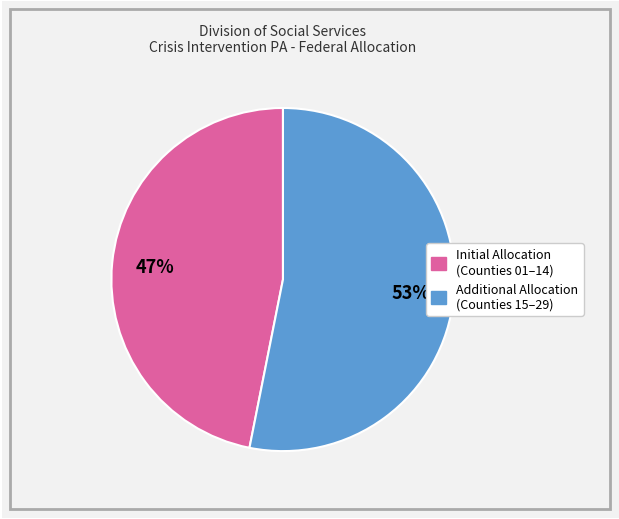

To the nearest percent, what is the difference between the largest and smallest slice percentages?

6%